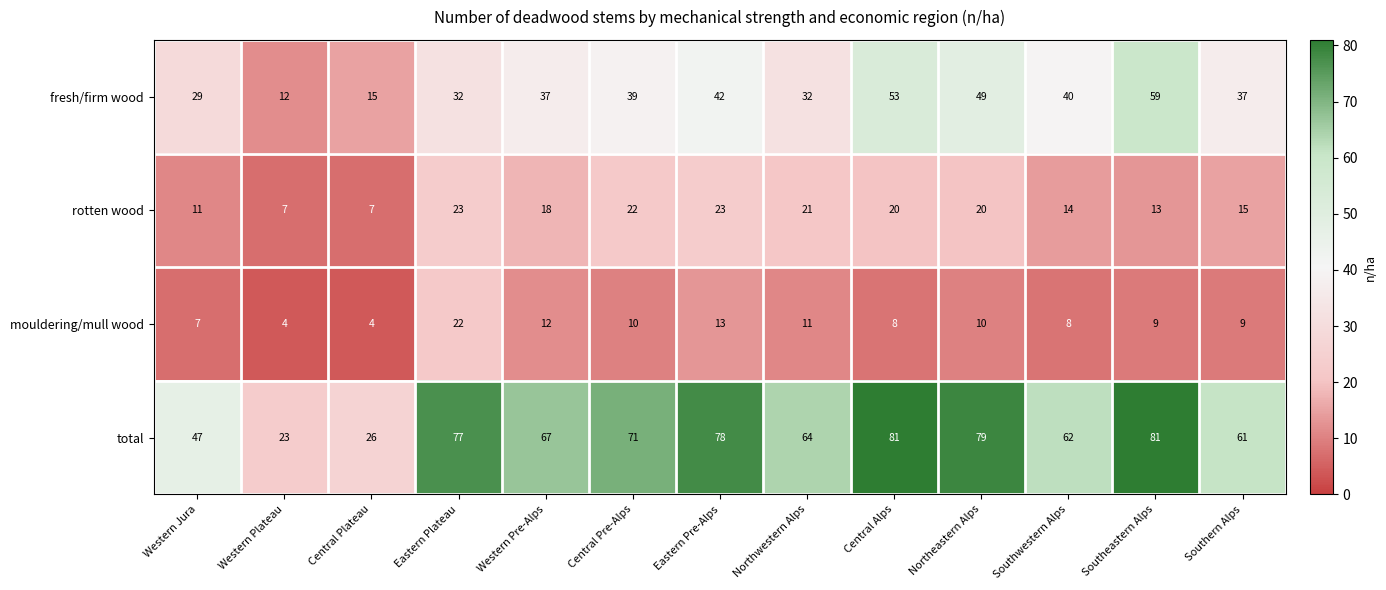

What is the maximum value for total?

81